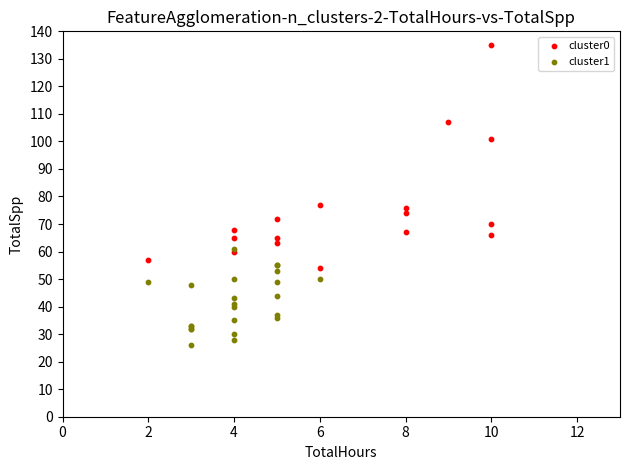

Which series reaches the minimum Y coordinate?

cluster1